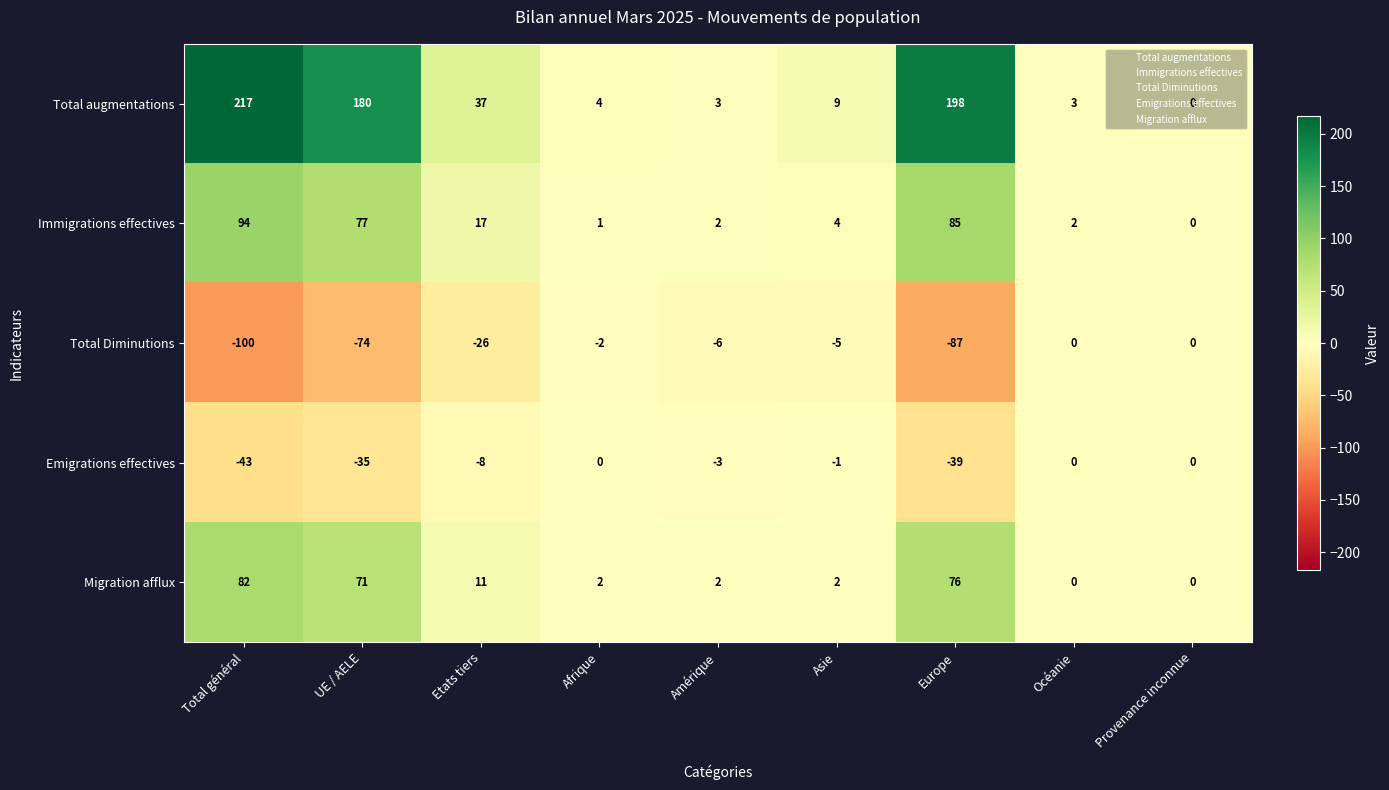

Which series has the largest range (max minus min)?

Total augmentations